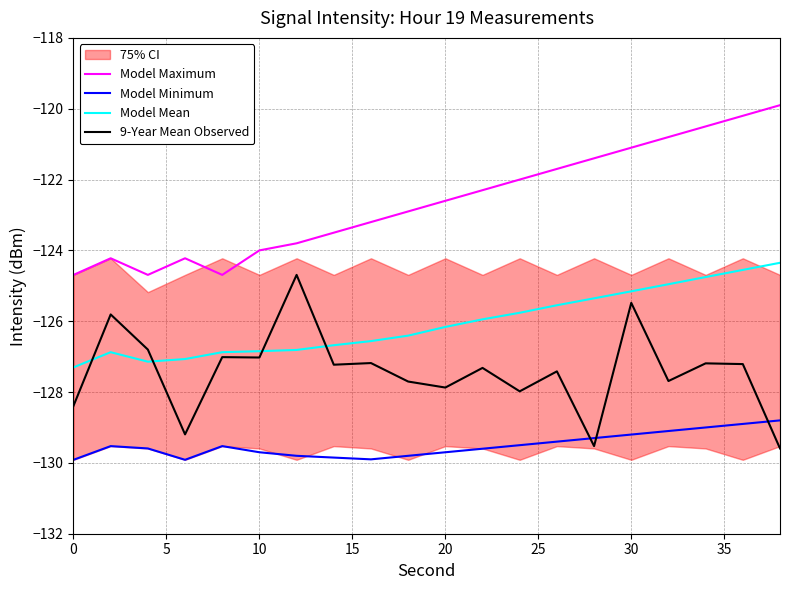

True or false: Model Maximum and Model Minimum intersect in this chart.

False